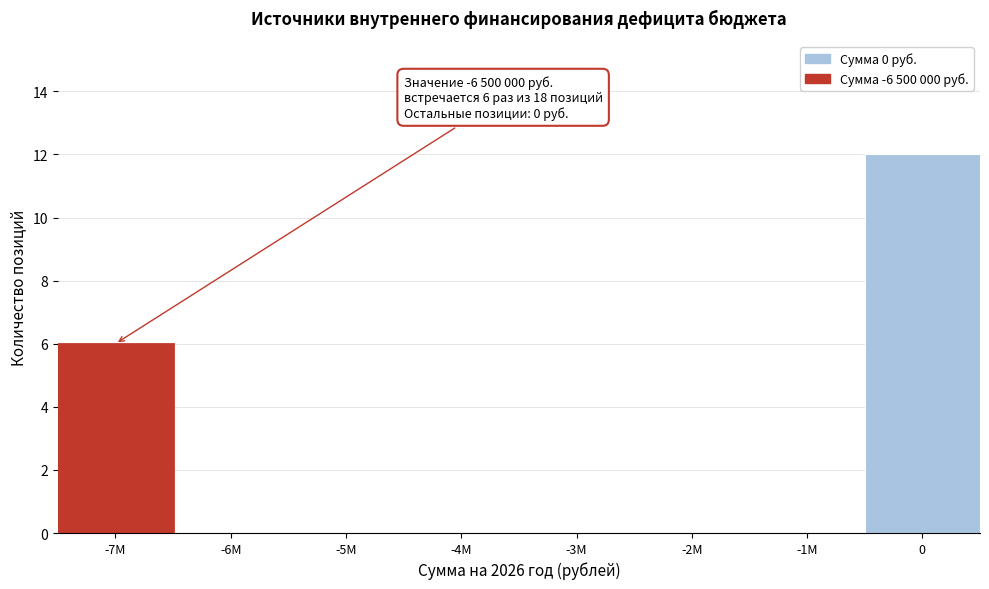

Reading left to right, list all the values displayed in this chart.

-7M=6	-6M=0	-5M=0	-4M=0	-3M=0	-2M=0	-1M=0	0=12